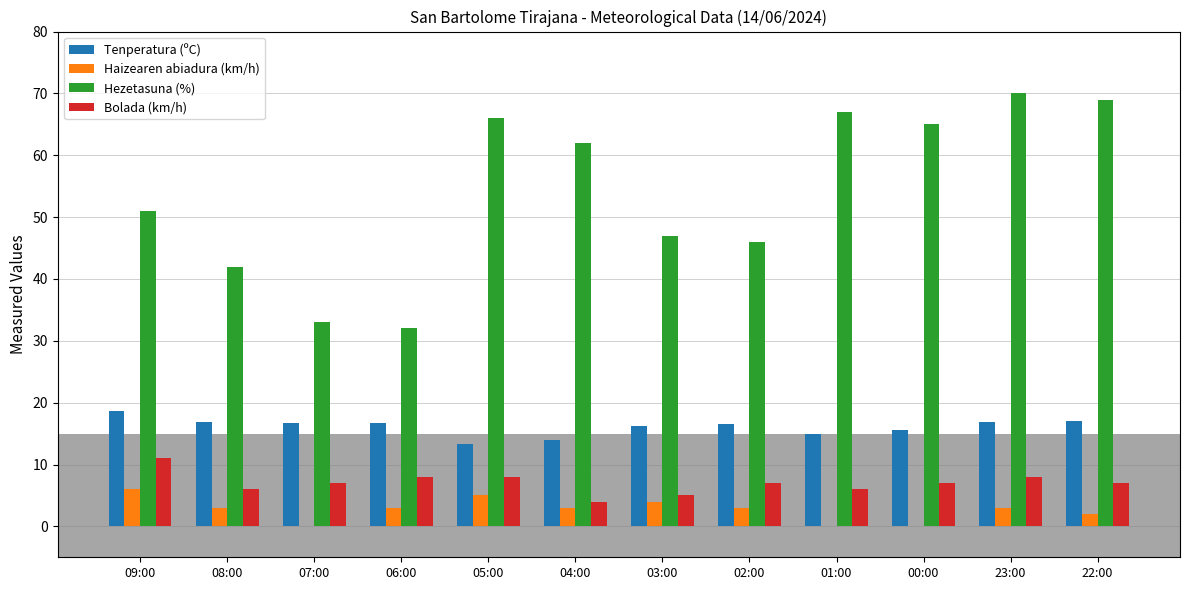

What is the maximum value shown in the chart?

70.0